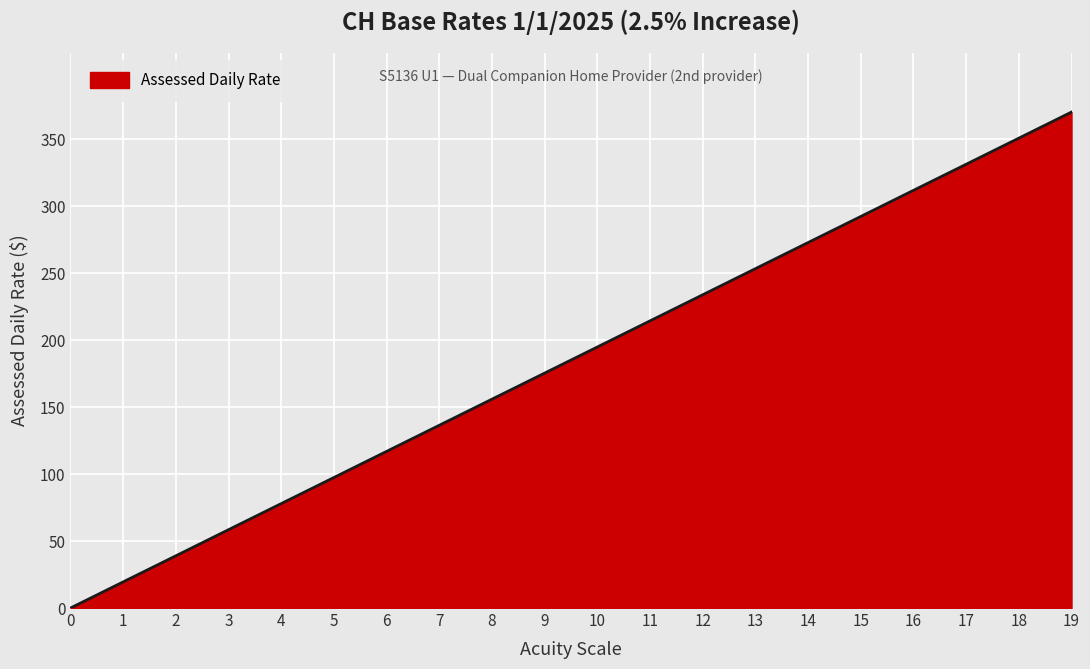

What is the sum of the values at 4 and 18?

428.9